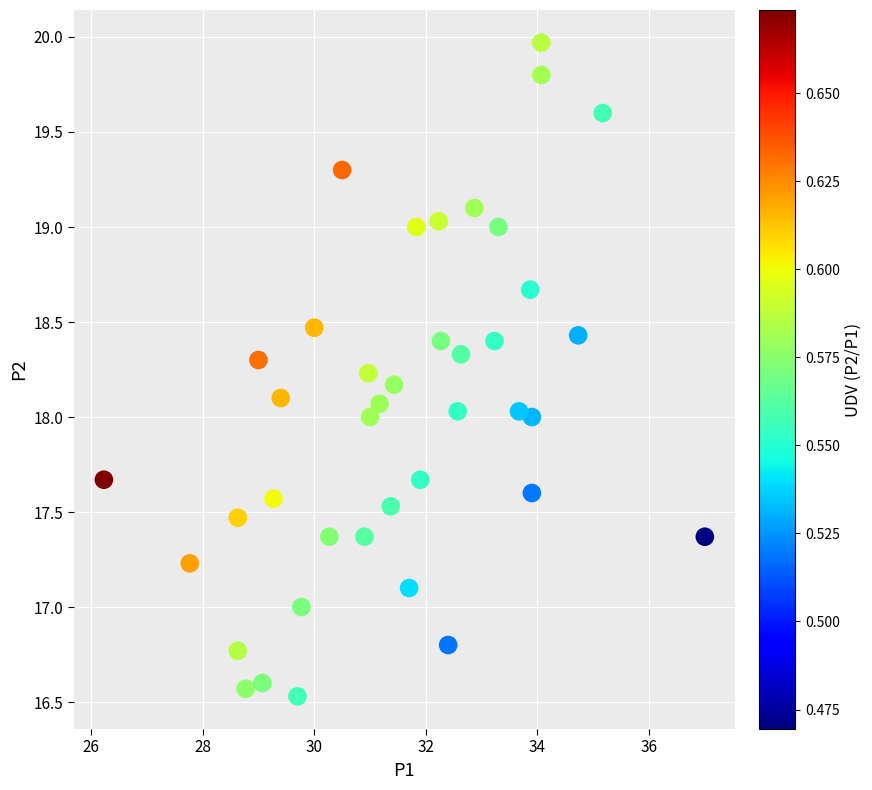

What is the range of Y values (max minus min)?

3.4